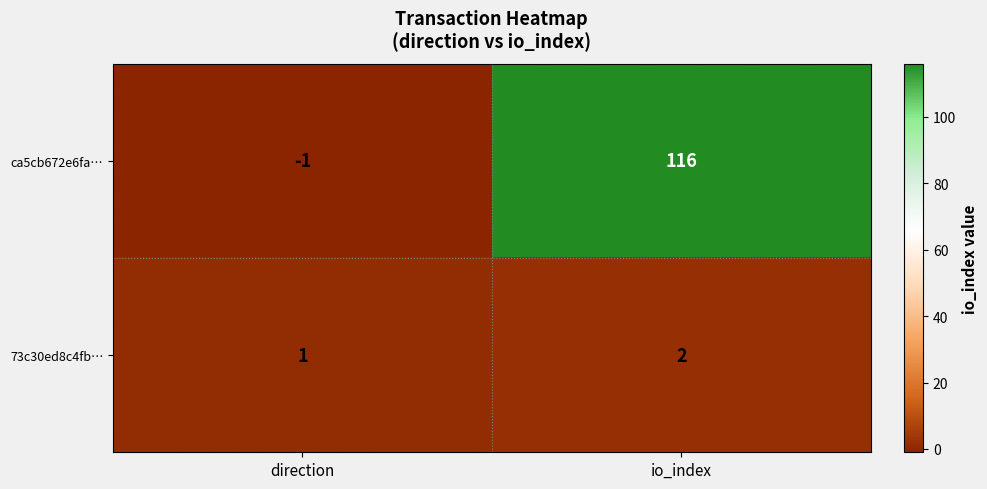

Where is ca5cb672e6fa… nearest to the value 57?

direction